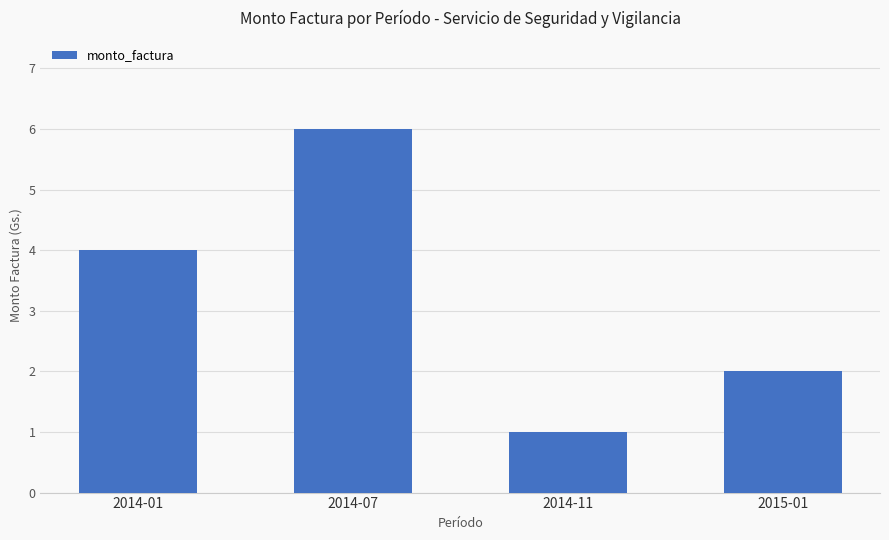

What is the difference between the maximum and minimum values?

5